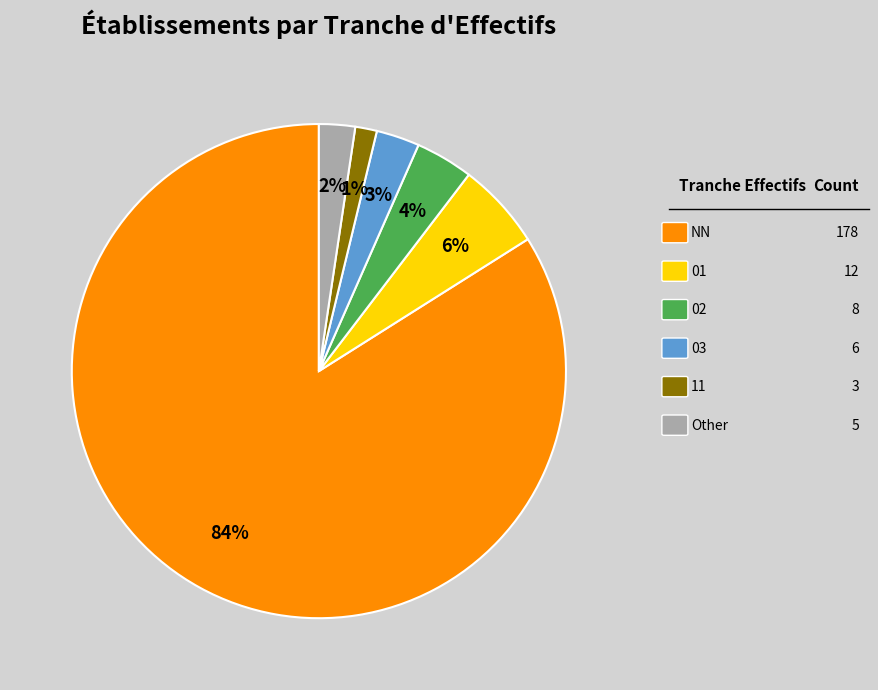

Is there a majority slice in this chart?

Yes